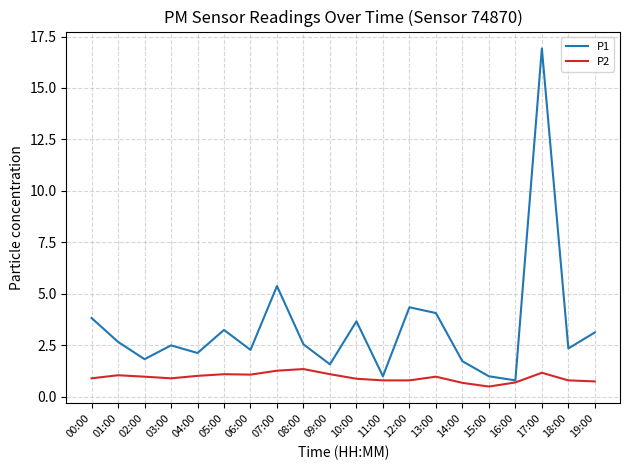

How many lines are shown in the chart?

2